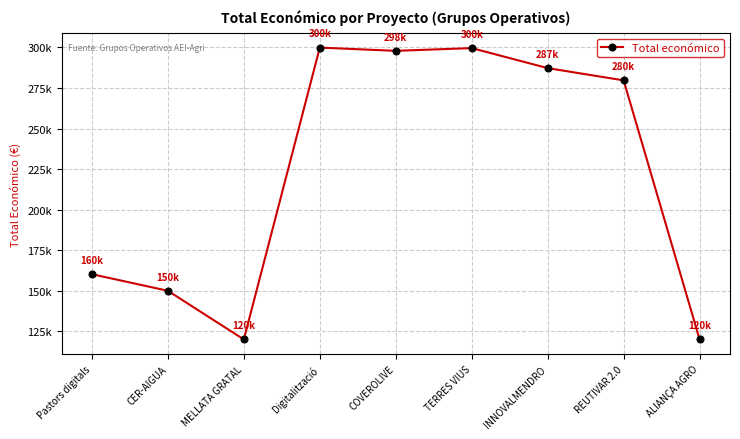

True or false: there are more than 1 points higher than both neighbors.

True